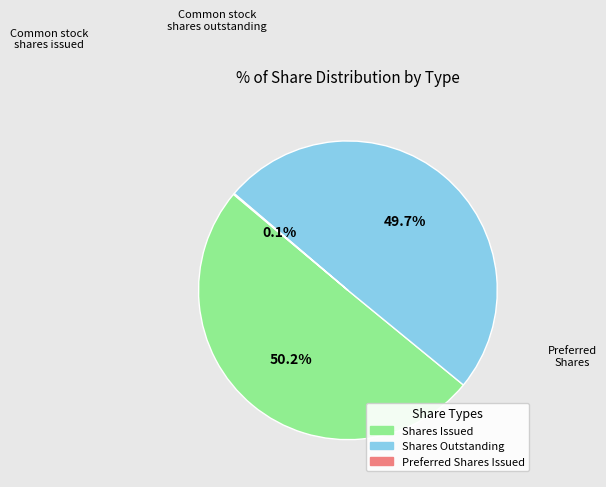

Is the sum of Shares Issued and Shares Outstanding greater than half?

Yes